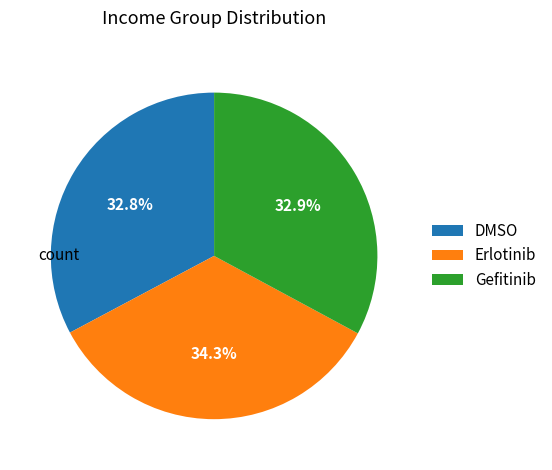

What is the ratio of the value at DMSO to the value at Erlotinib?

1.0